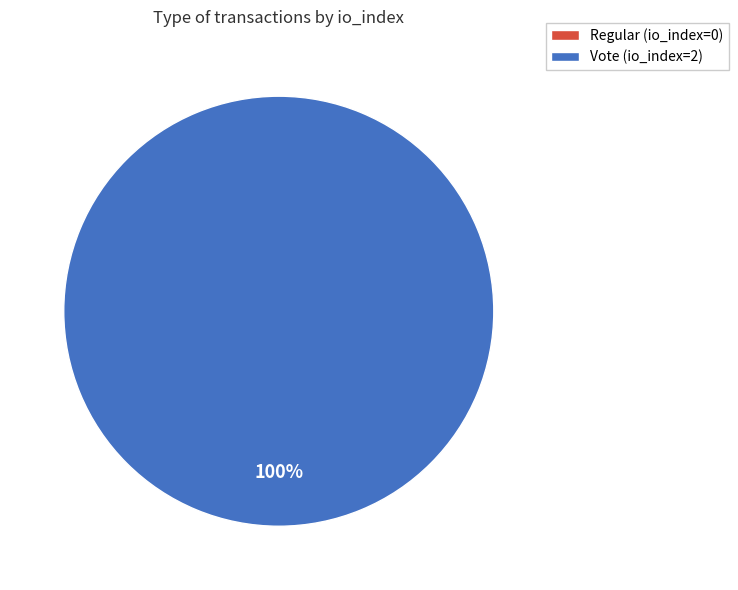

Count the number of slices in the pie.

2